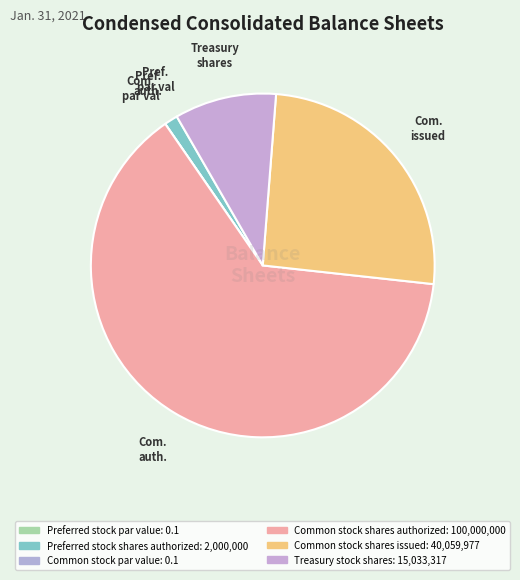

What is the majority slice?

Common stock shares authorized